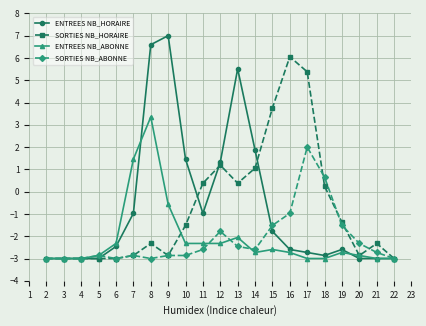

What are all the series names shown in the legend?

ENTREES NB_HORAIRE, SORTIES NB_HORAIRE, ENTREES NB_ABONNE, SORTIES NB_ABONNE